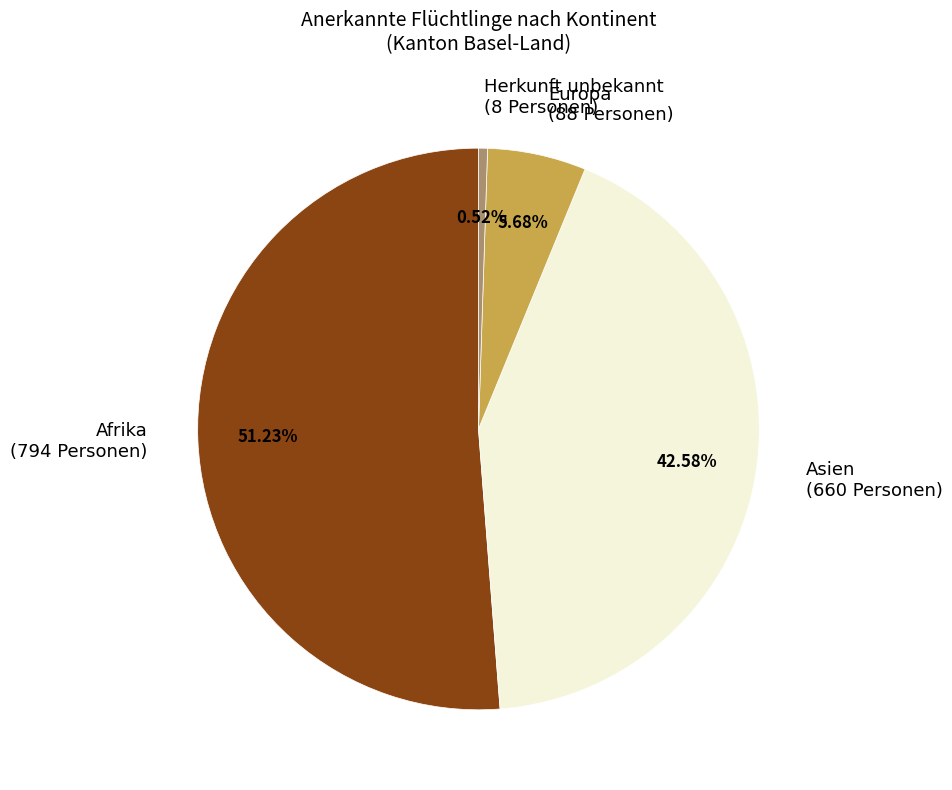

Count the number of slices in the pie.

4